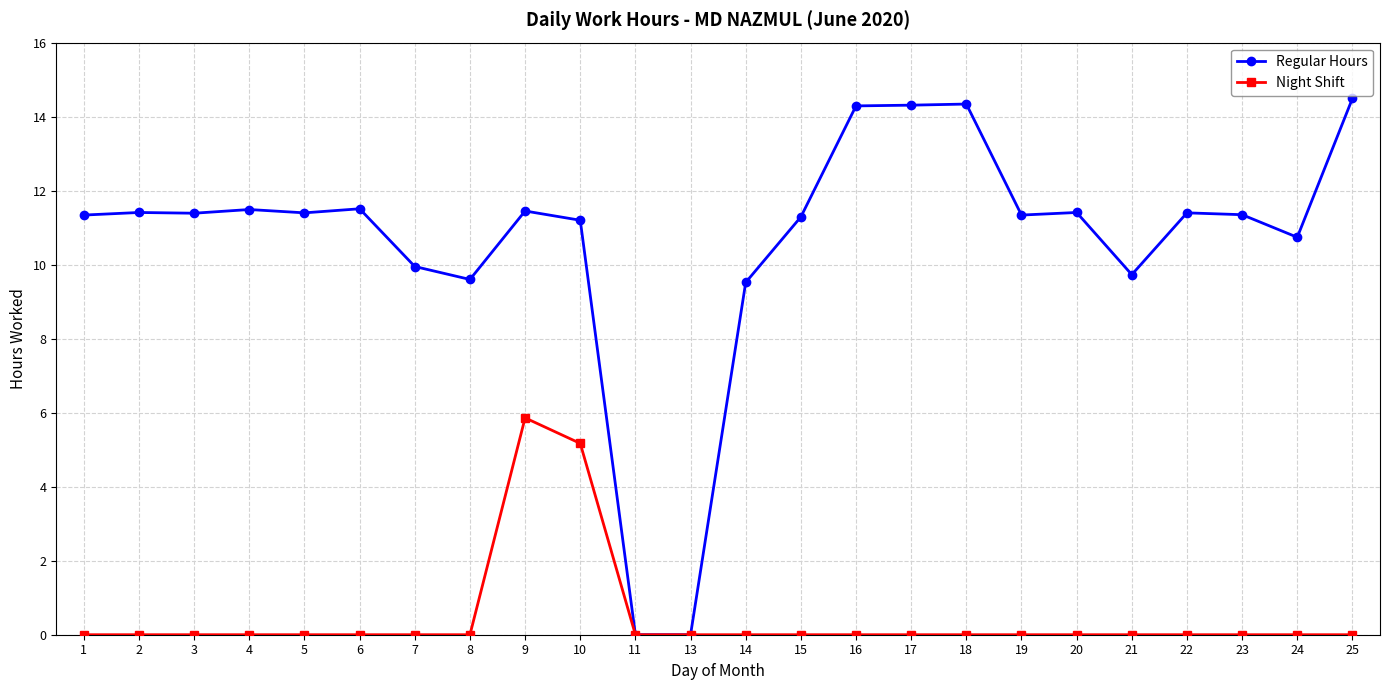

List the series in order of their peak value, lowest first.

Night Shift, Regular Hours